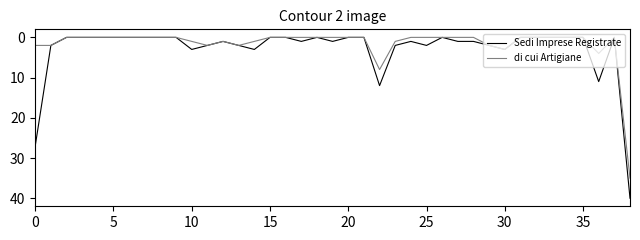

What is the greatest value displayed?

40